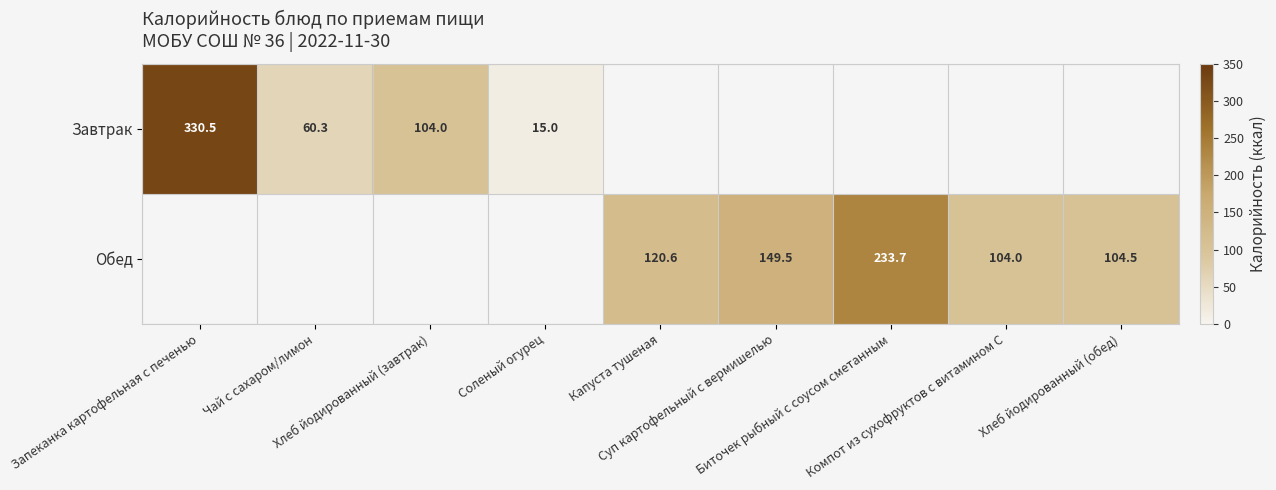

The value of Обед at Компот из сухофруктов с витамином С is 176.5. True or false?

False